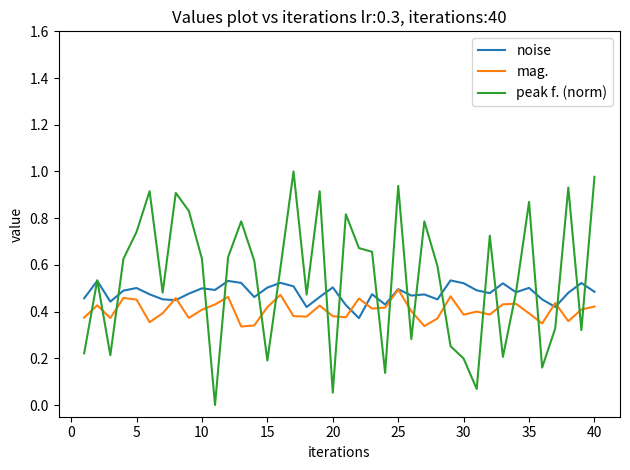

List the series in order of their overall mean, lowest first.

mag., noise, peak f. (norm)